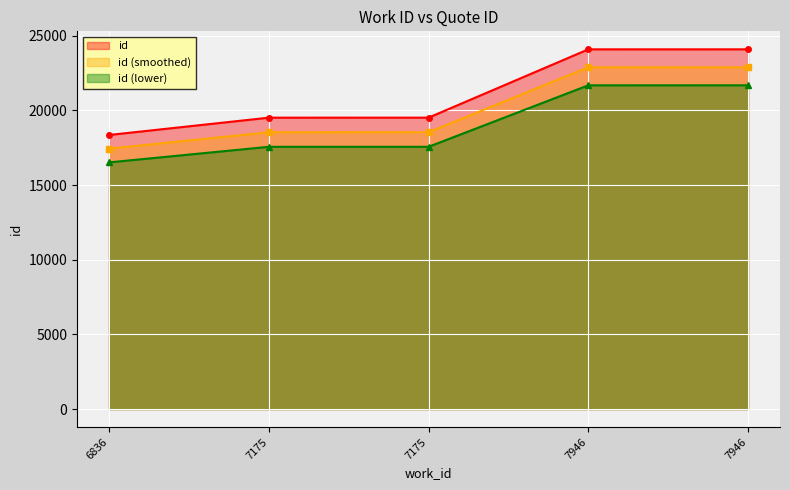

What is the ratio of the value at 7175 to the value at 7175?

1.0